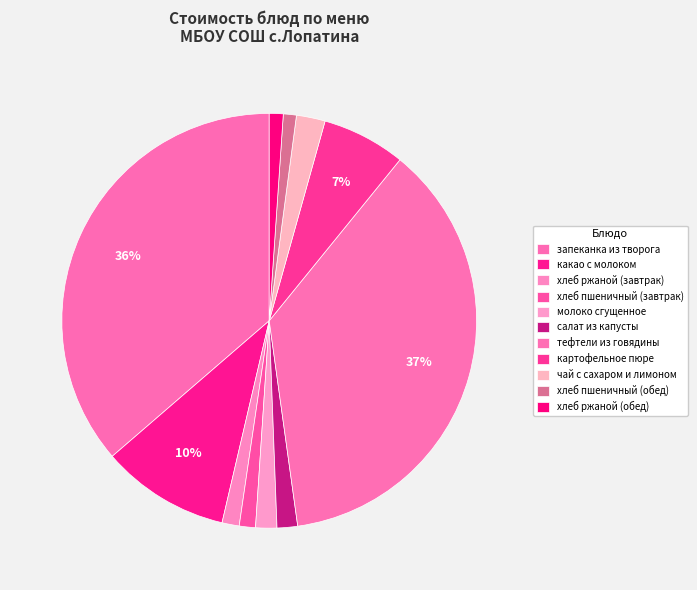

What percentage is the картофельное пюре slice, to the nearest percent?

7%